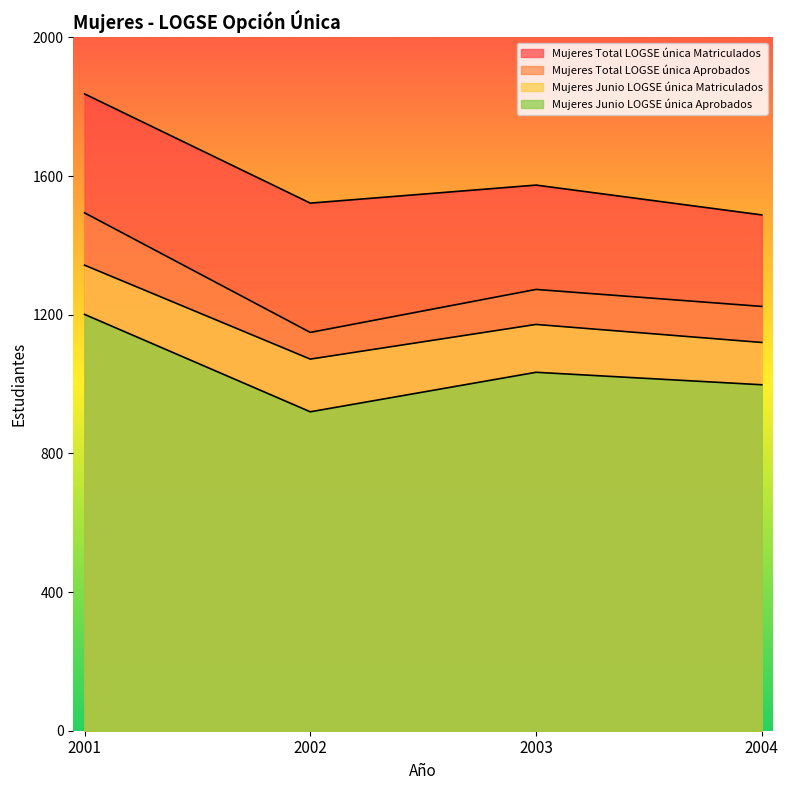

At which category does Mujeres Junio LOGSE única Aprobados reach its first local valley?

2002